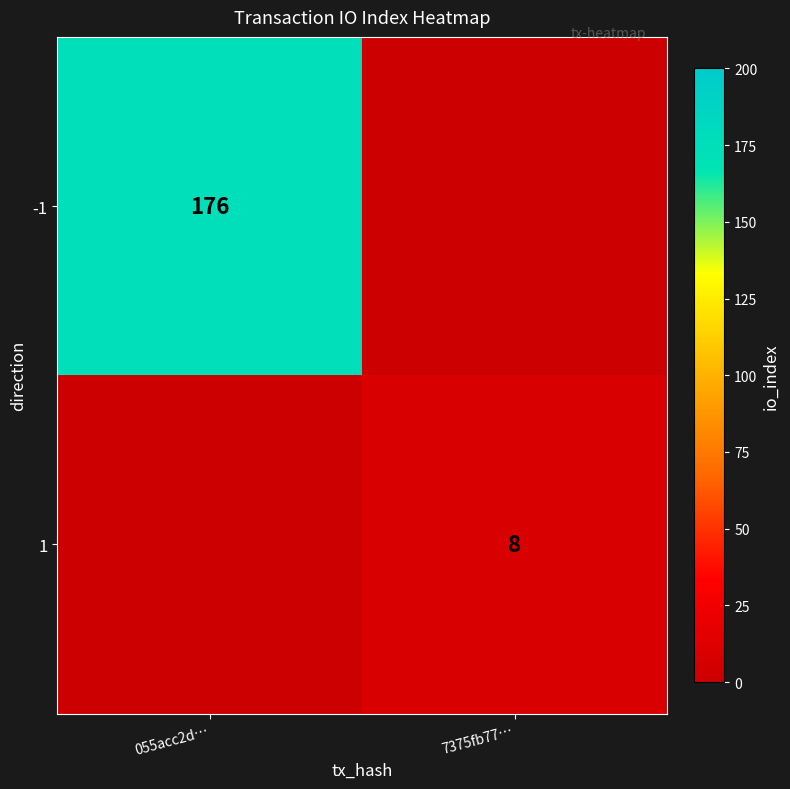

Is it true that -1 equals 176 at 055acc2d…?

True